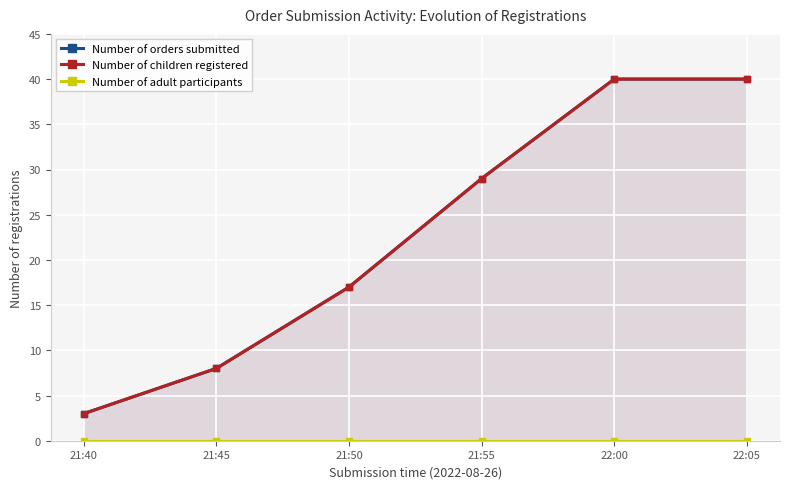

List the labels in order of Number of orders submitted value, smallest first.

21:40, 21:45, 21:50, 21:55, 22:00, 22:05